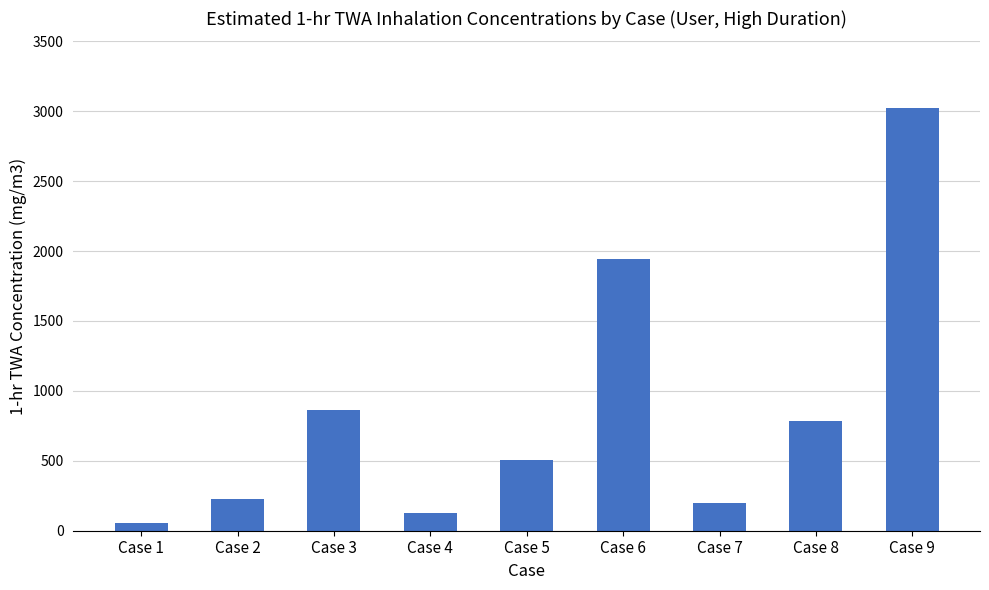

How many series are shown in this chart?

1